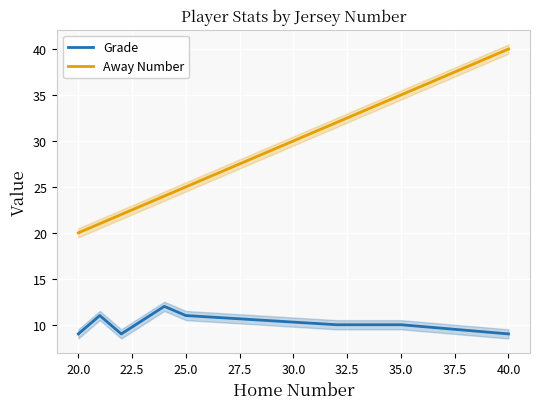

What is the maximum value shown in the chart?

40